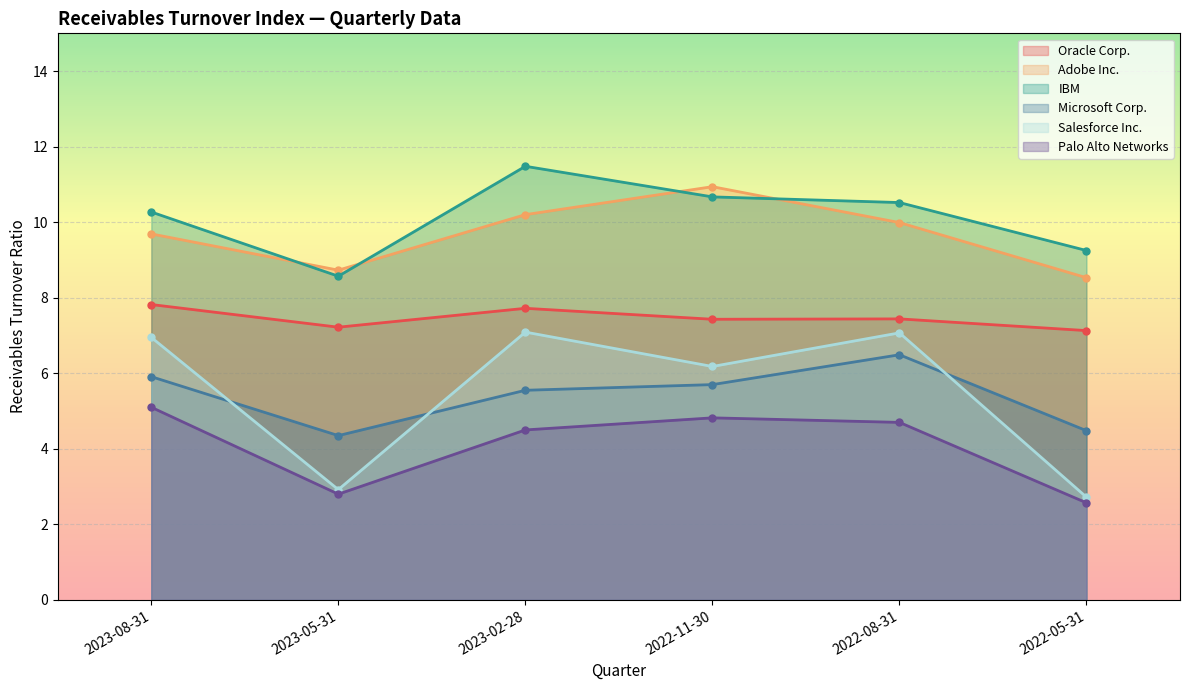

How many categories are shown in the chart?

6